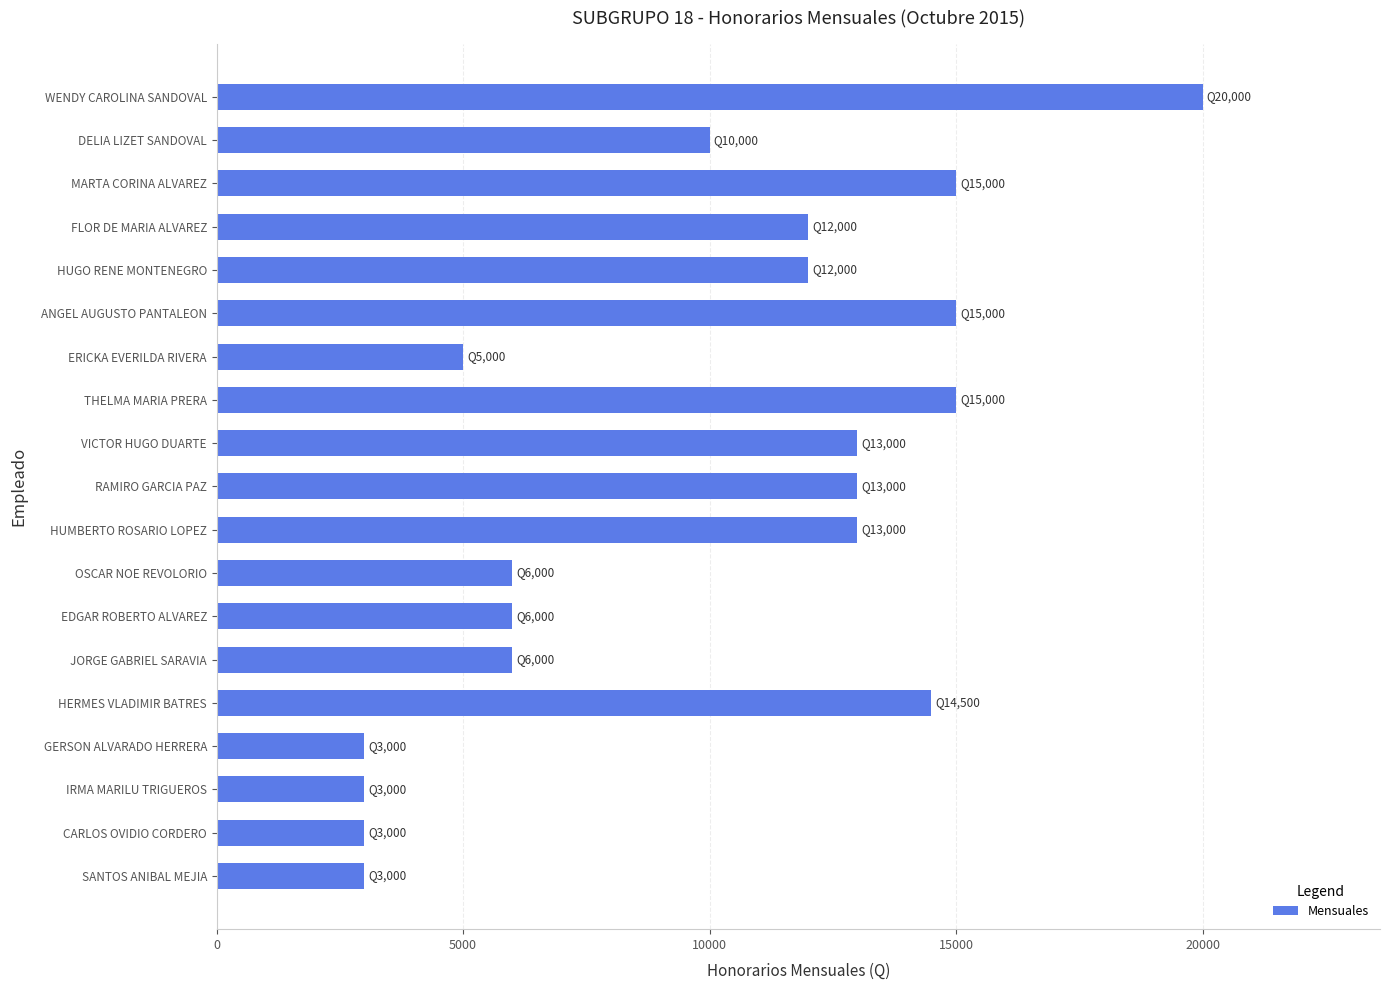

Count the number of categories in the chart.

19